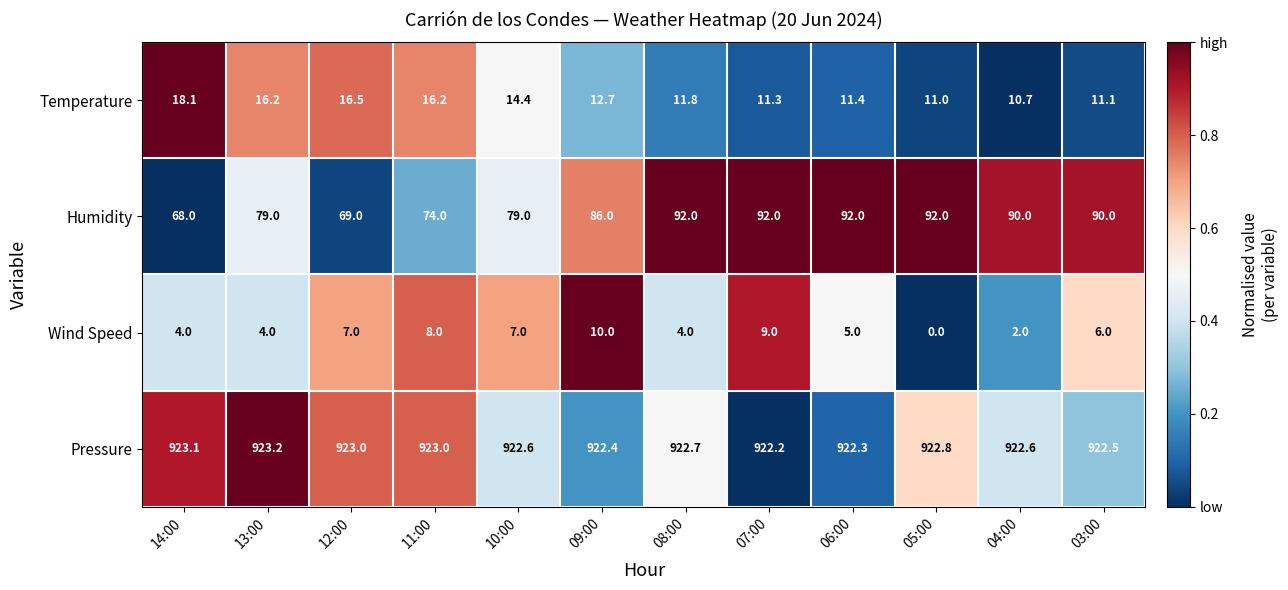

Which series has the widest spread of values?

Humidity